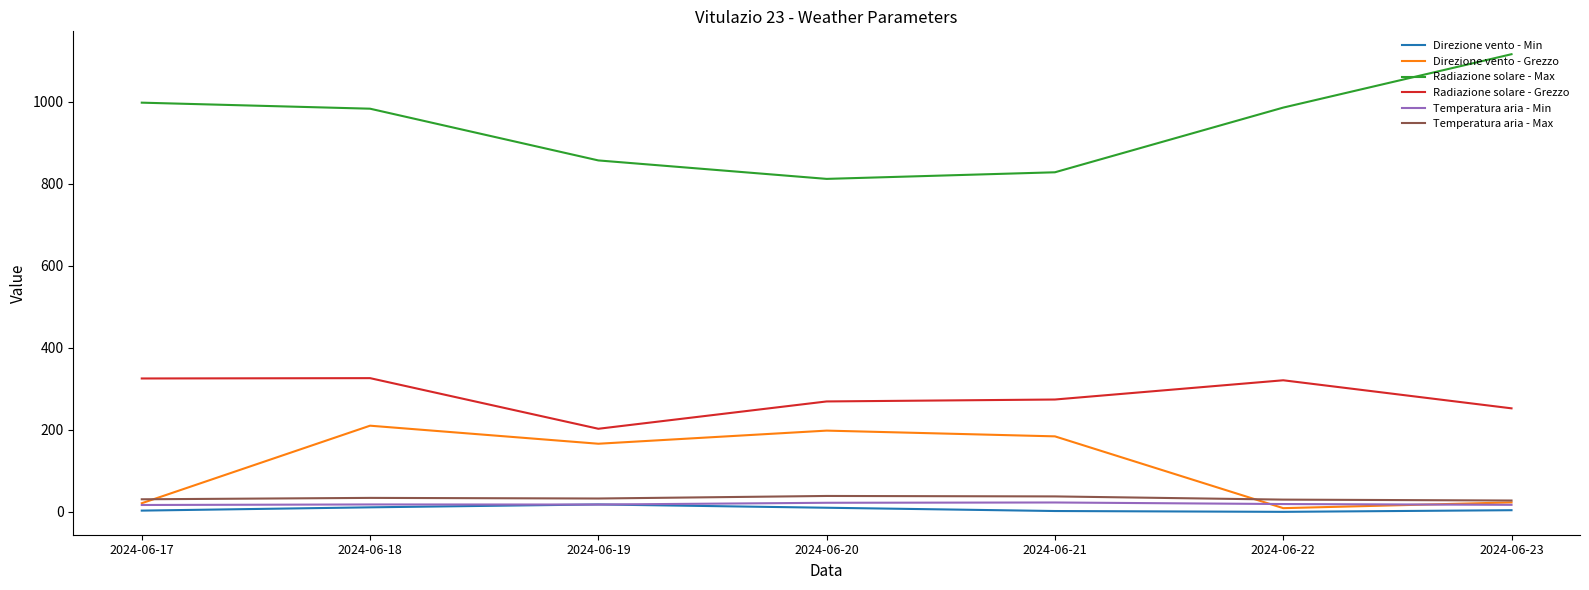

What is the spread (max minus min) of values at 2024-06-23?

1111.5